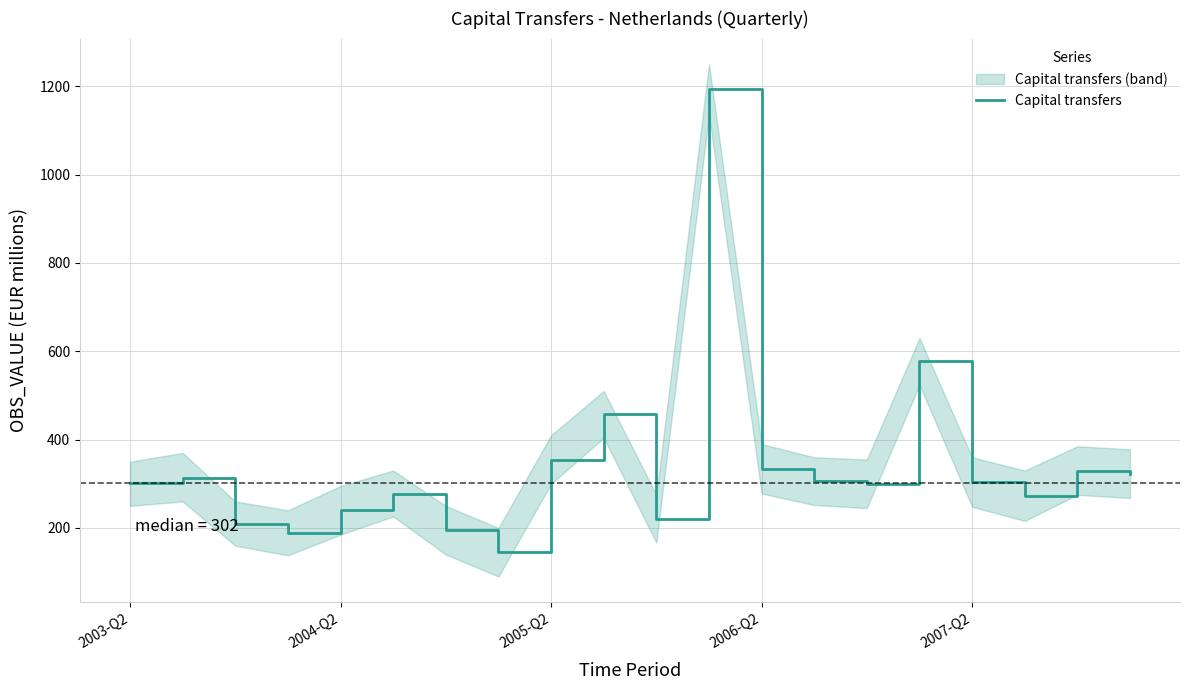

What is the value of the 6th point from the left?

278